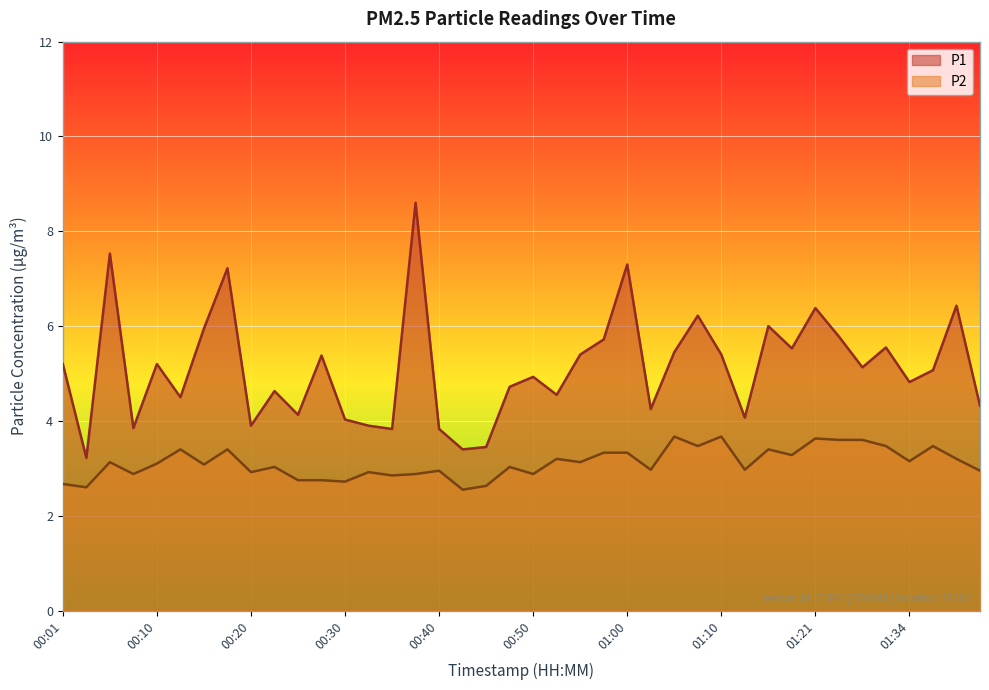

How many lines are shown in the chart?

2